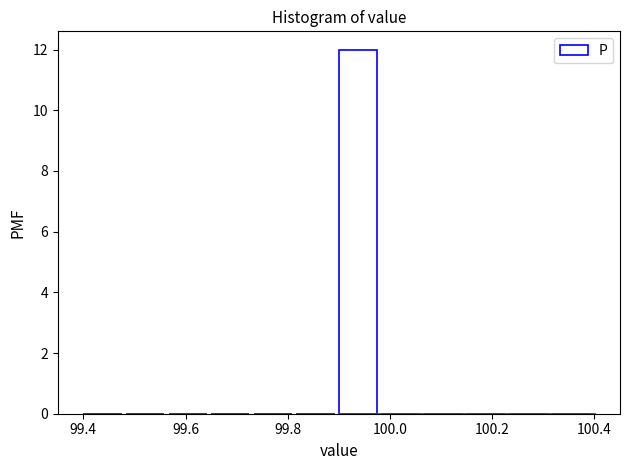

Which range on the x-axis has the tallest bar?

99.90 to 99.98